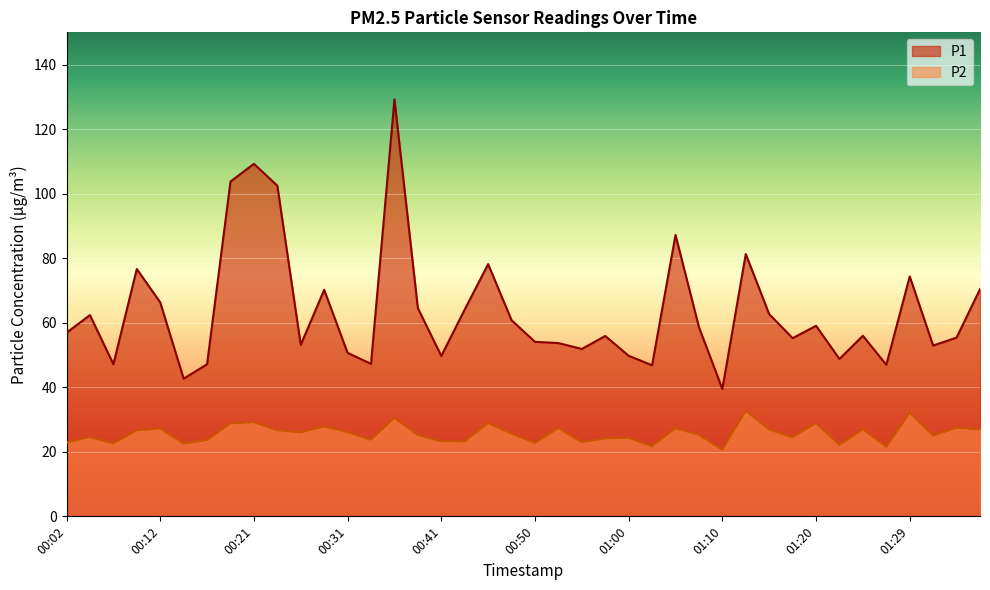

What is the difference between the maximum and second lowest values in the P1 series?

86.5